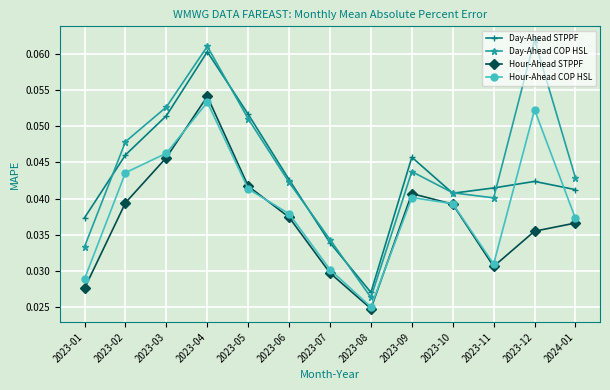

True or false: Day-Ahead COP HSL and Hour-Ahead STPPF intersect in this chart.

False